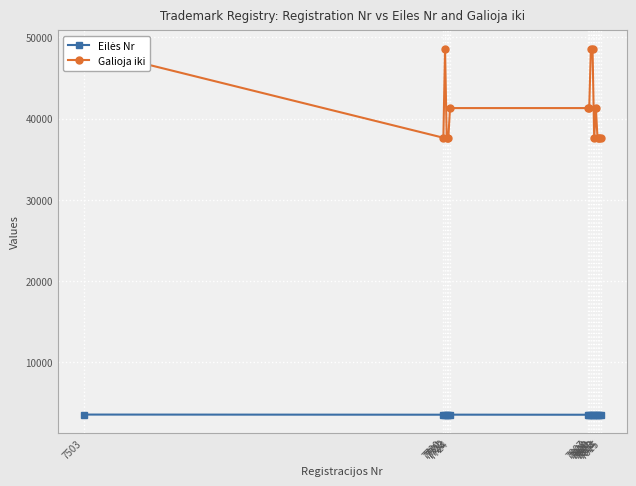

True or false: Eilės Nr has more than 1 points higher than both neighbors.

False